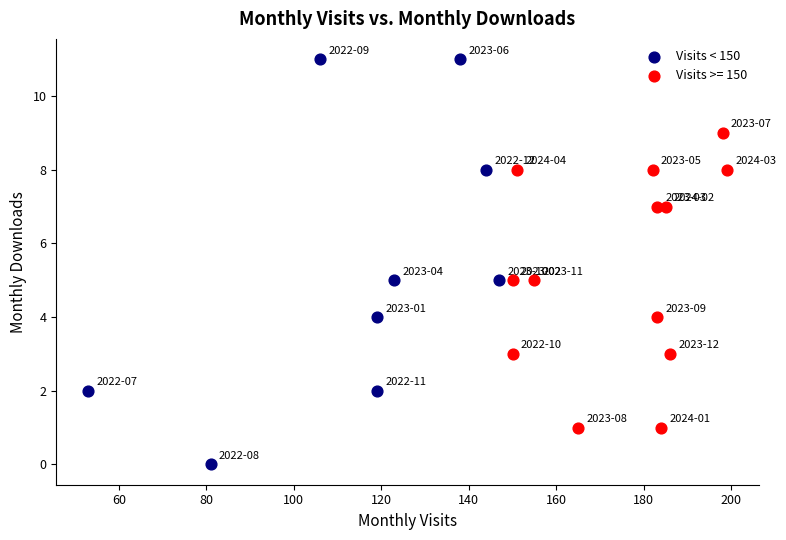

Which series contains the lowest Y value?

Visits < 150